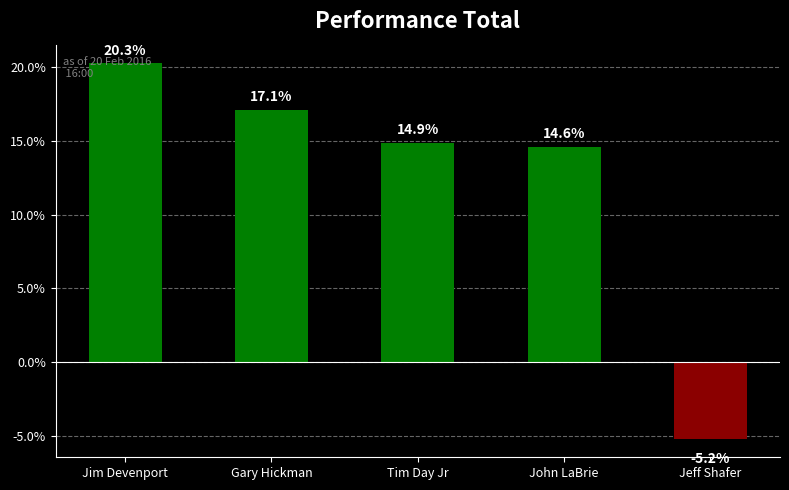

The chart shows a value of -2.5 at Jeff Shafer. True or false?

False